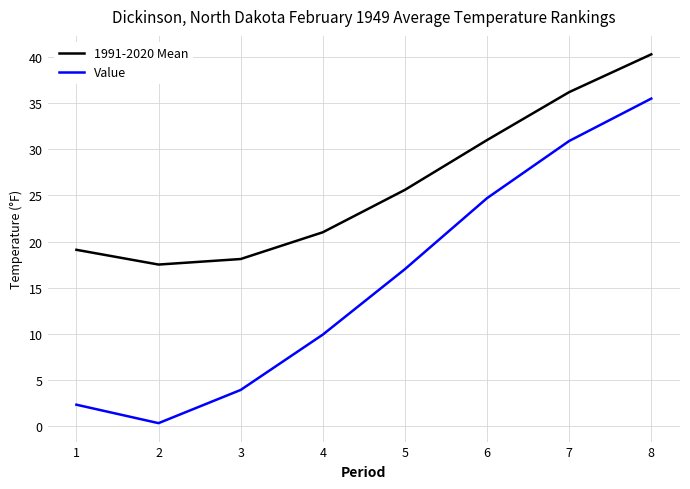

How many values in the Value series are below 17?

4